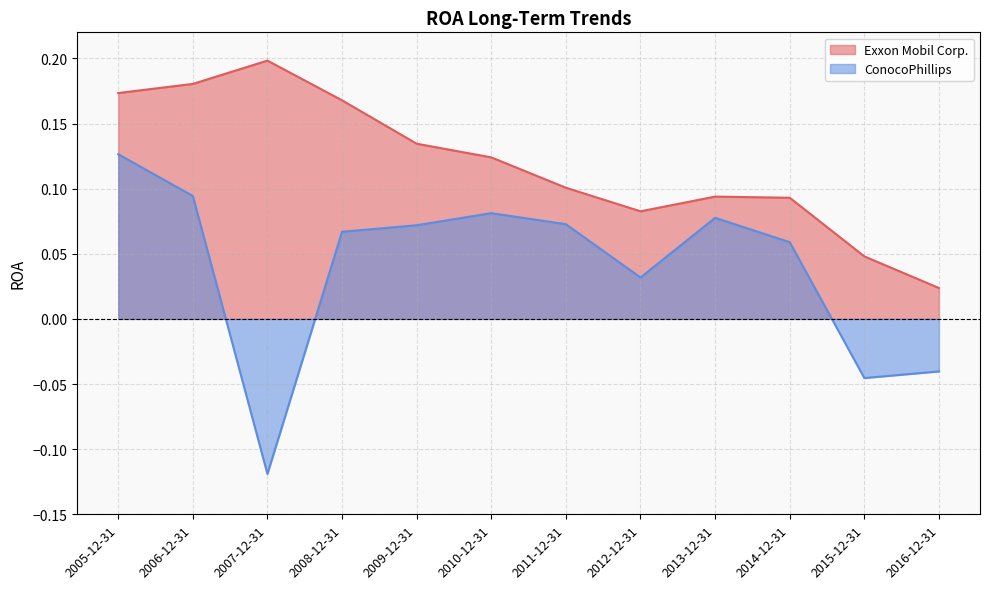

How many negative values does the ConocoPhillips series have?

3